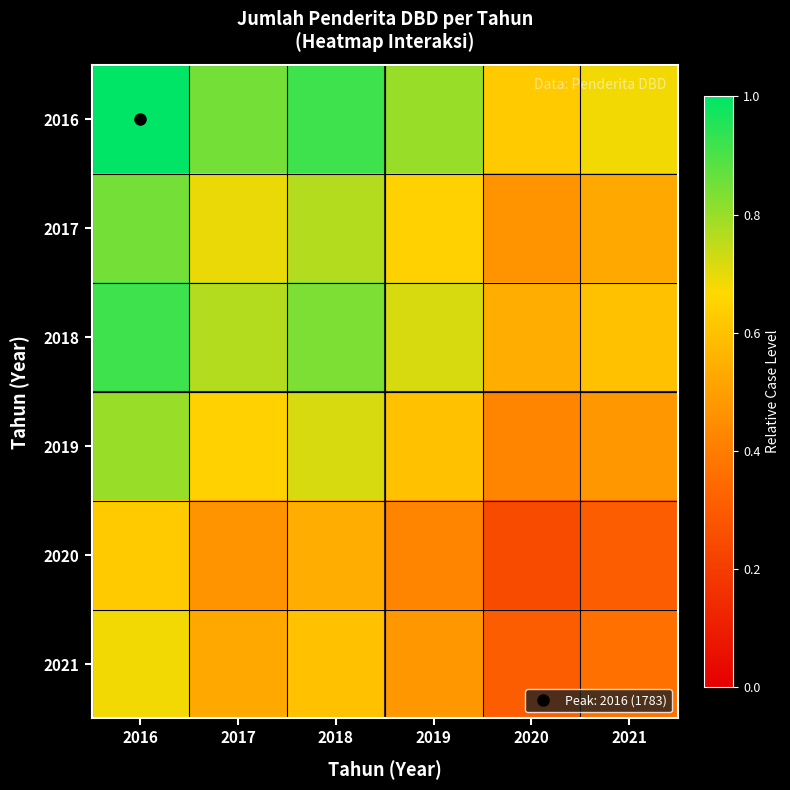

What is the minimum value shown in the chart?

0.2